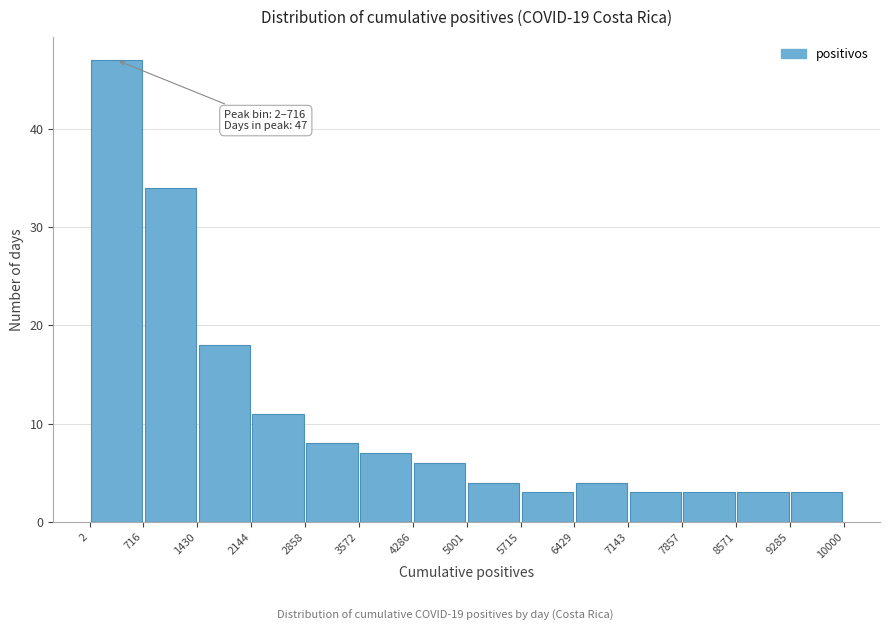

Which range on the x-axis has the tallest bar?

2 to 716